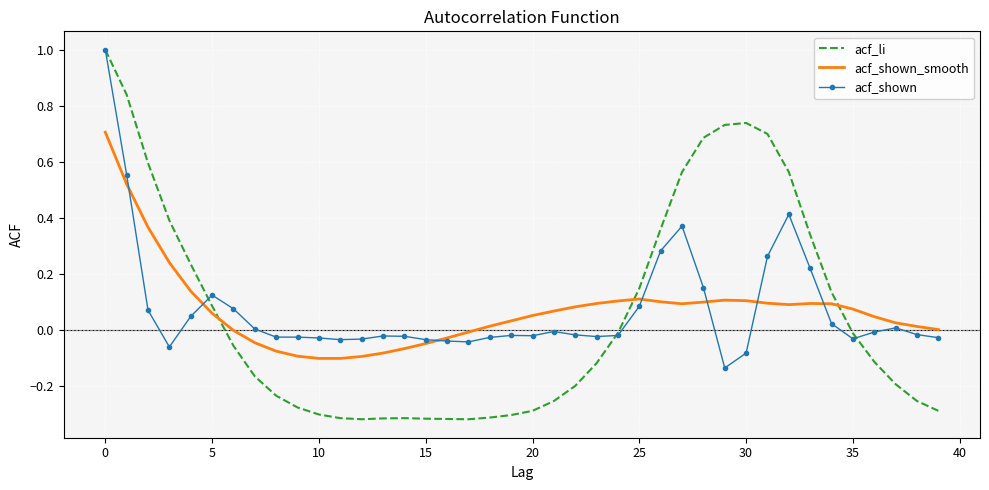

Which series has the widest spread of values?

acf_li